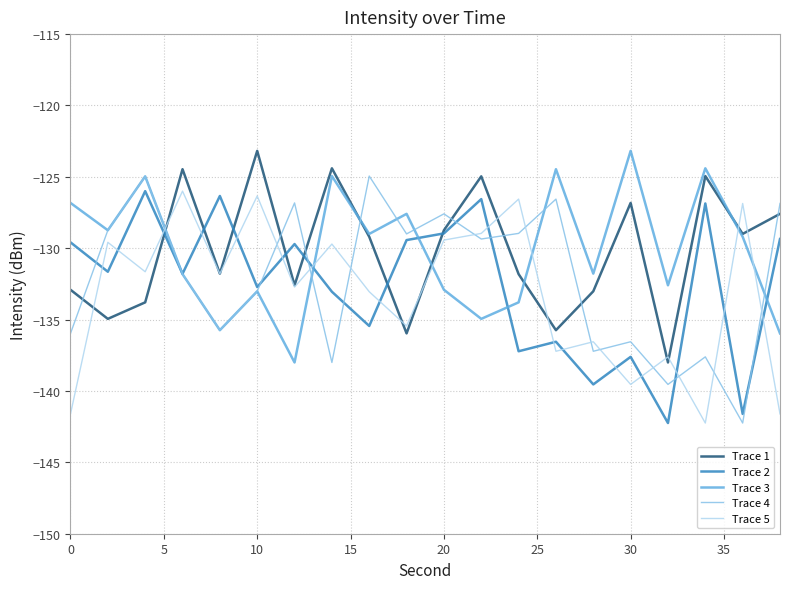

What is the highest value of the Trace 3 series?

-123.2